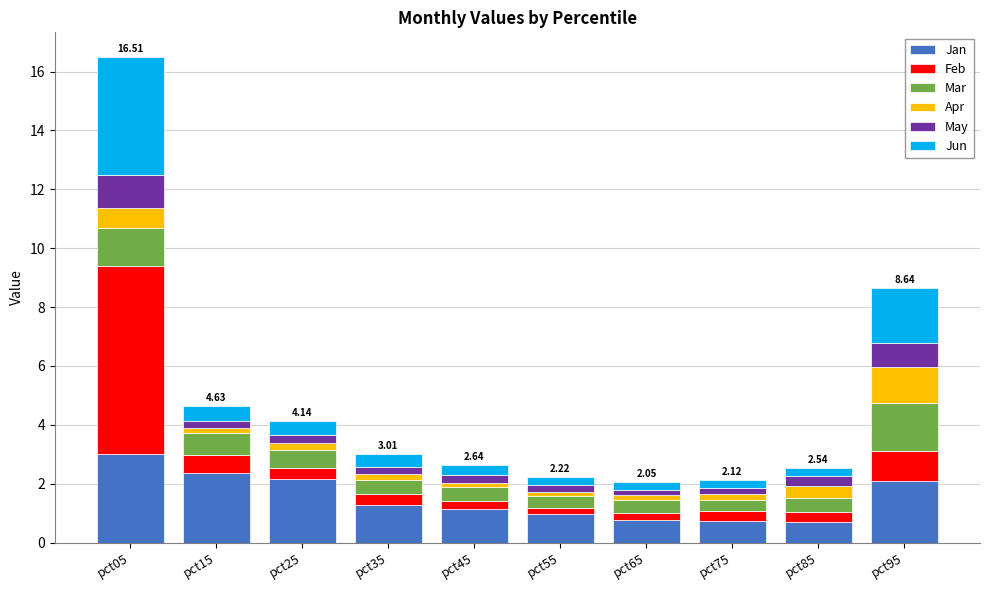

What is the difference between the maximum and minimum values in the Jan series?

2.3